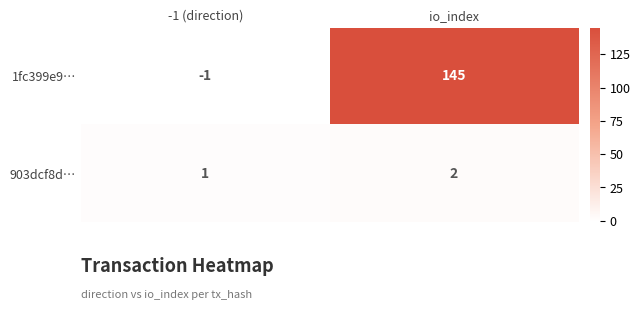

How many distinct data groups are displayed?

2